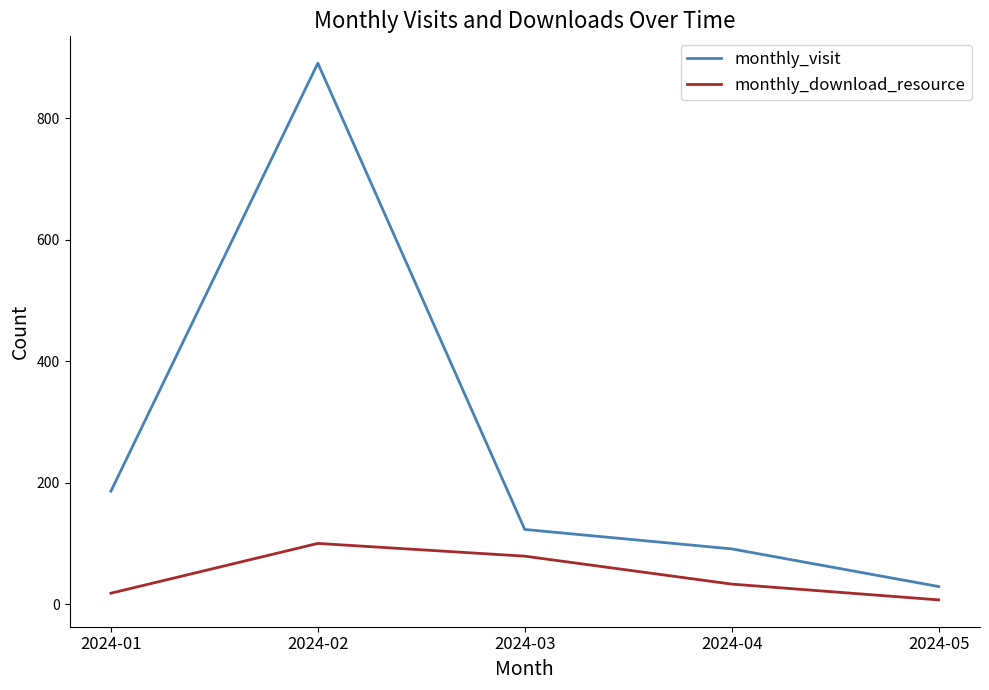

Does the chart display data point markers on the line(s)?

No